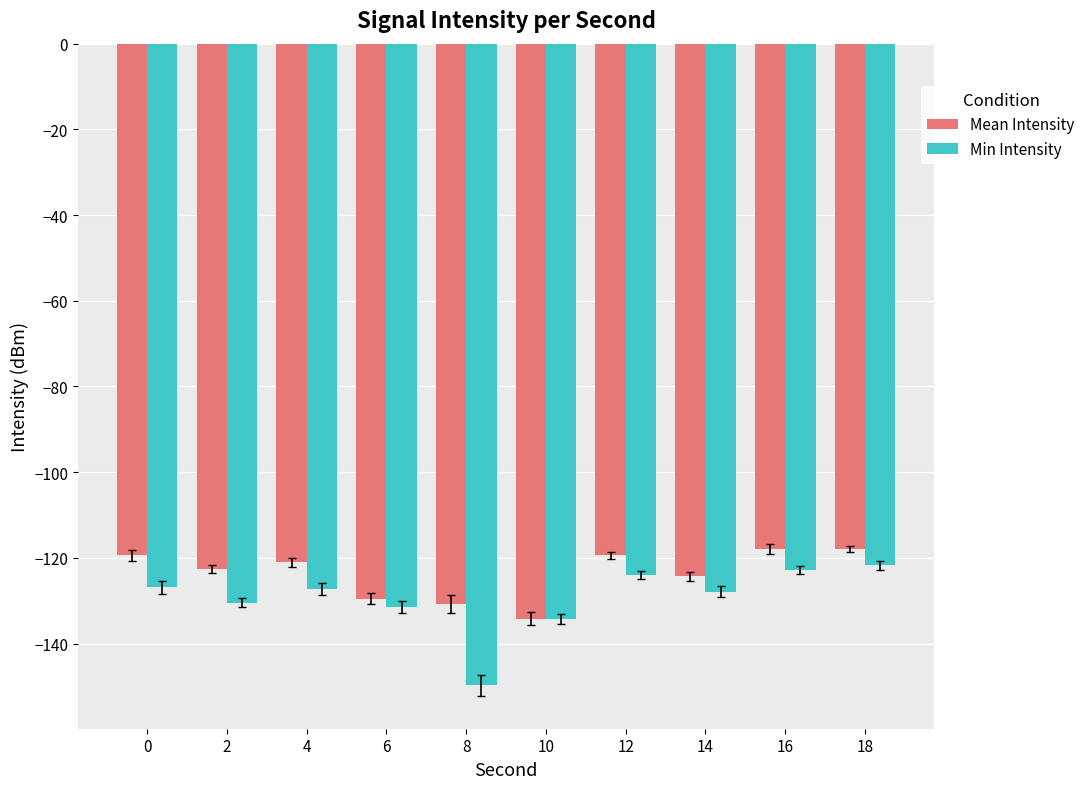

What is the difference between the second highest and second lowest values in the Min Intensity series?

11.3